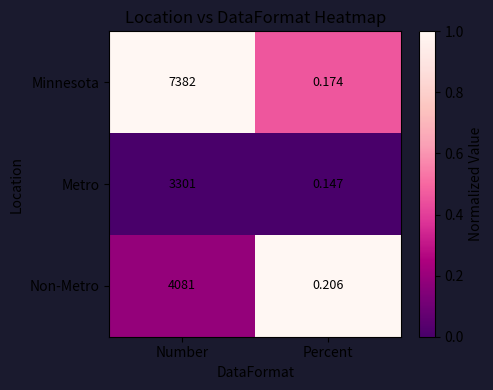

Rank the categories by Minnesota value from highest to lowest.

Number, Percent